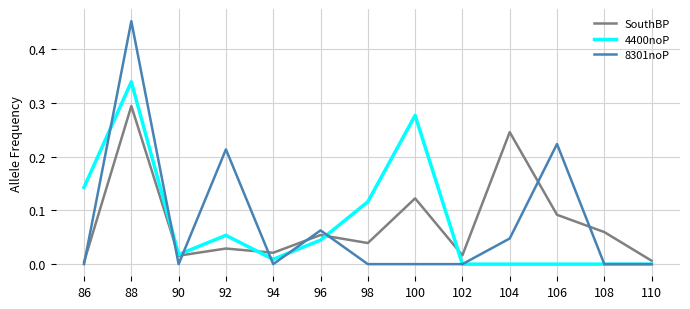

How many categories are shown in the chart?

13